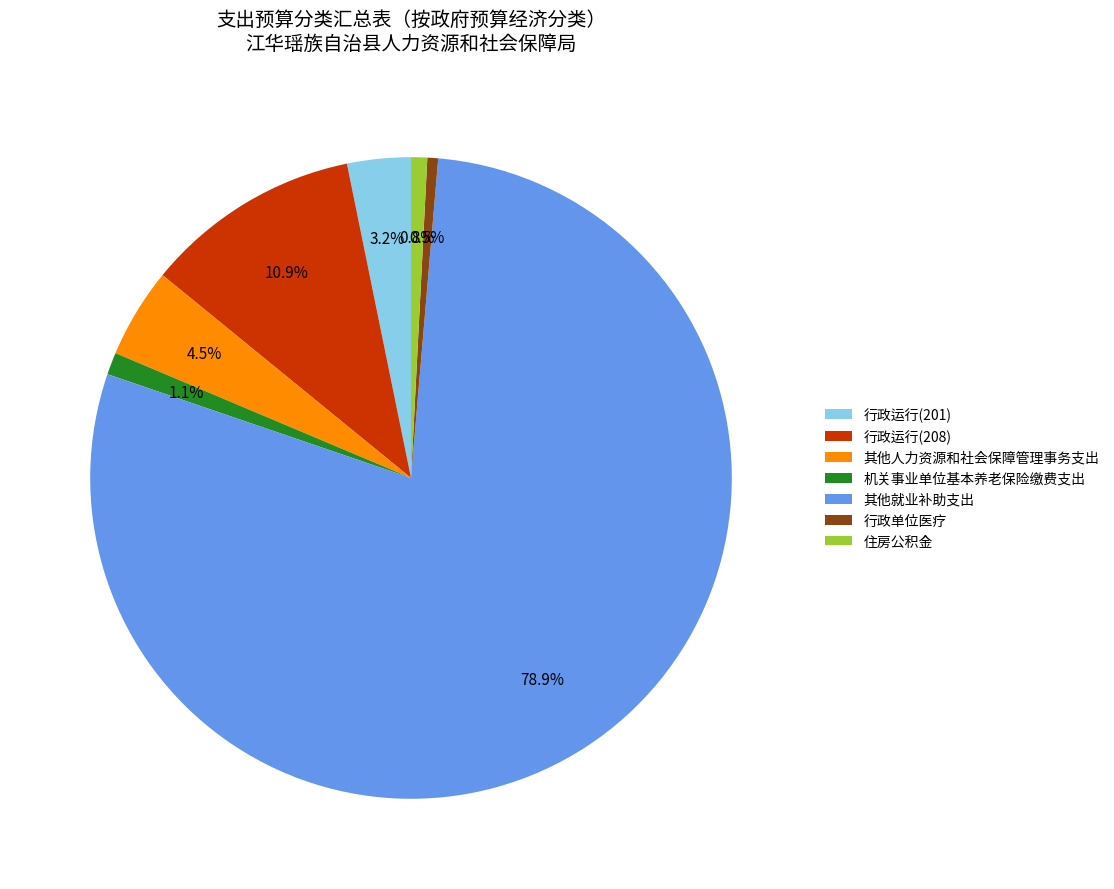

True or false: 其他就业补助支出 accounts for 67% of the total.

False